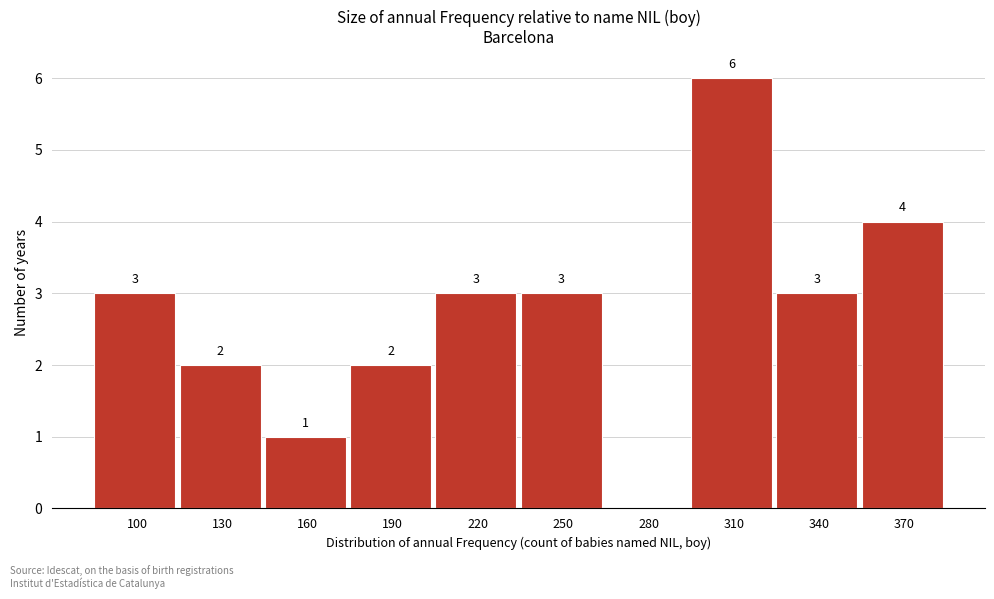

Reading right to left, extract all data points from this chart.

370=4	340=3	310=6	280=0	250=3	220=3	190=2	160=1	130=2	100=3